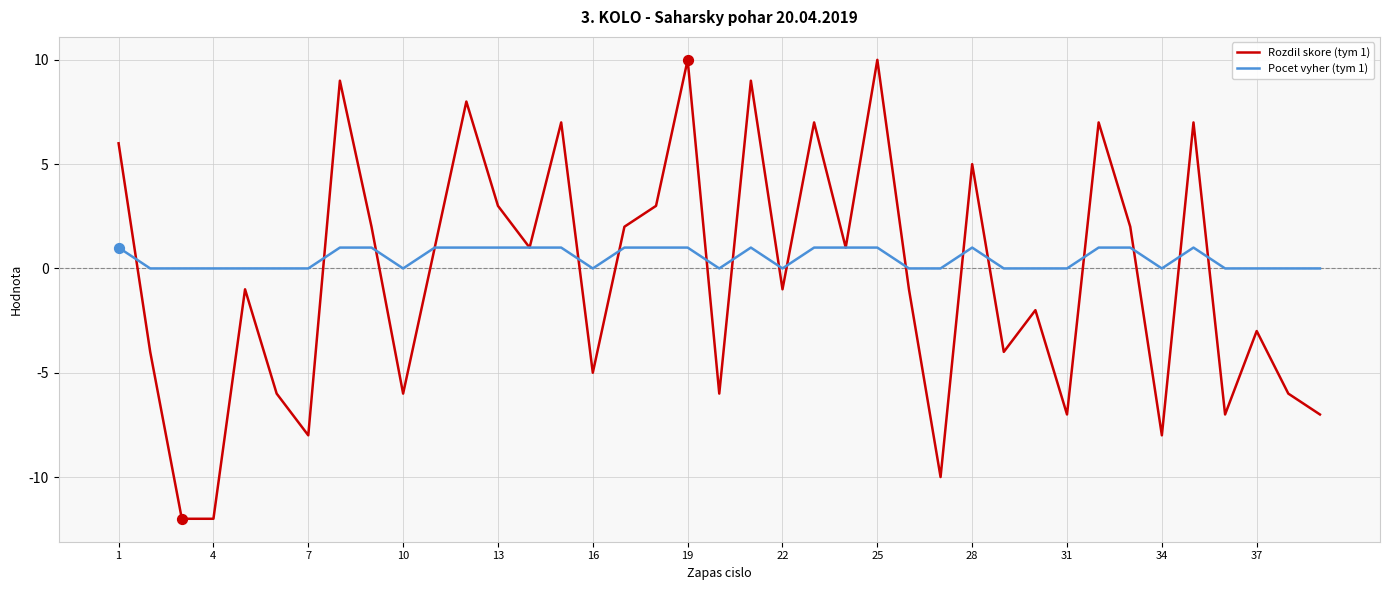

List the series in order of their peak value, highest first.

Rozdil skore (tym 1), Pocet vyher (tym 1)